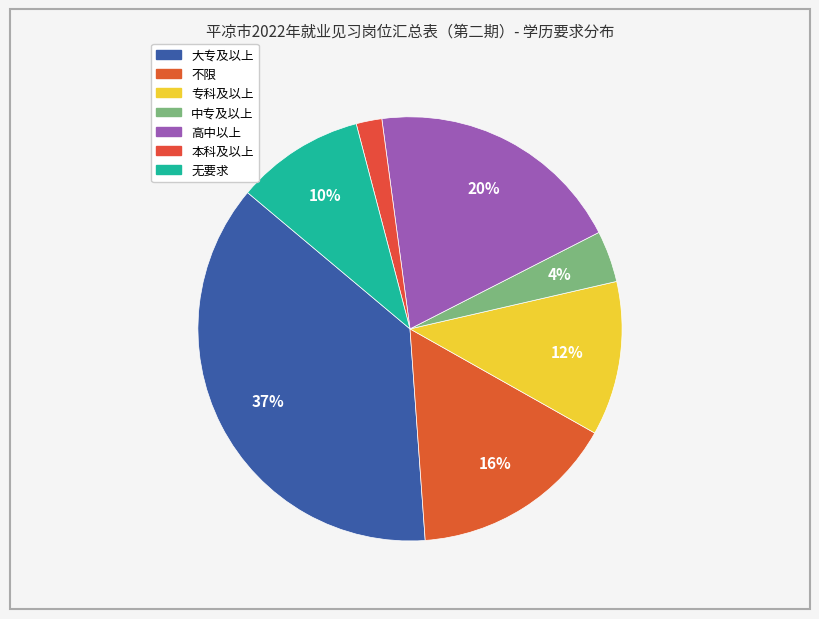

What percentage is the 高中以上 slice, to the nearest percent?

20%